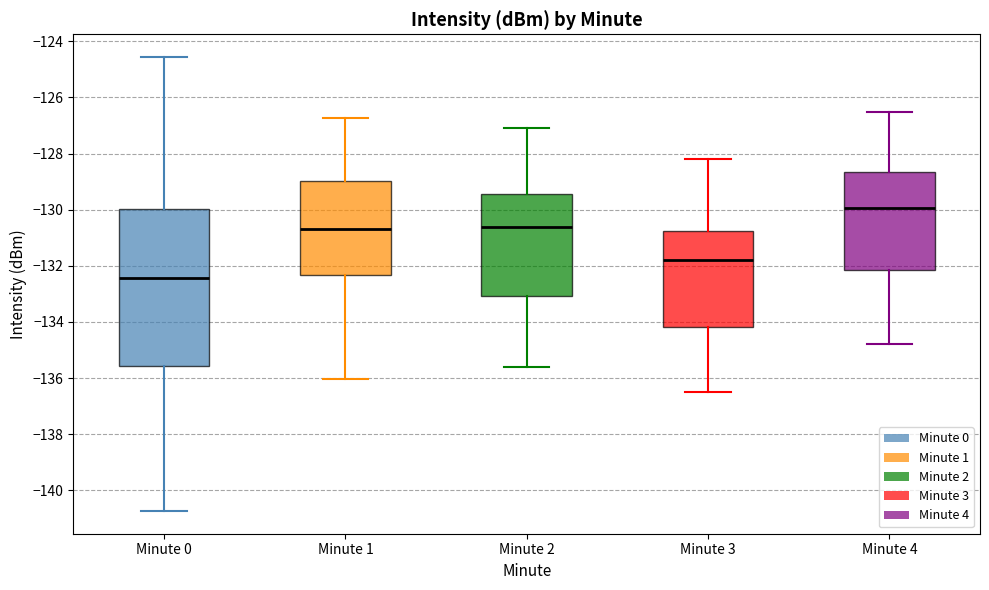

Which box's median line is the highest?

Minute 4